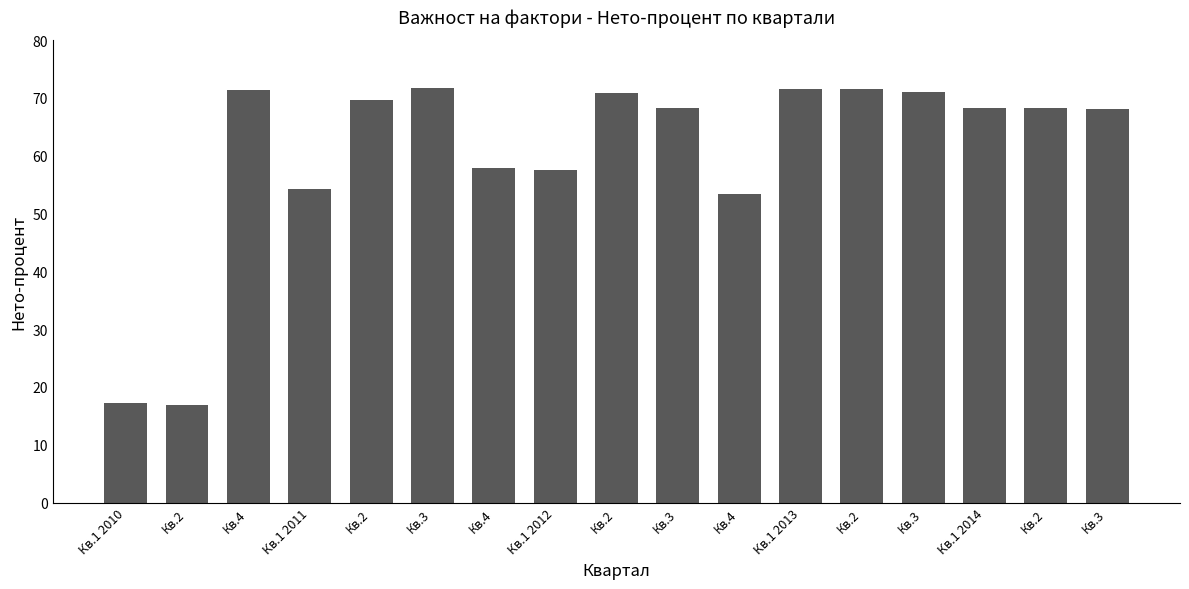

What is the smallest value displayed?

16.9